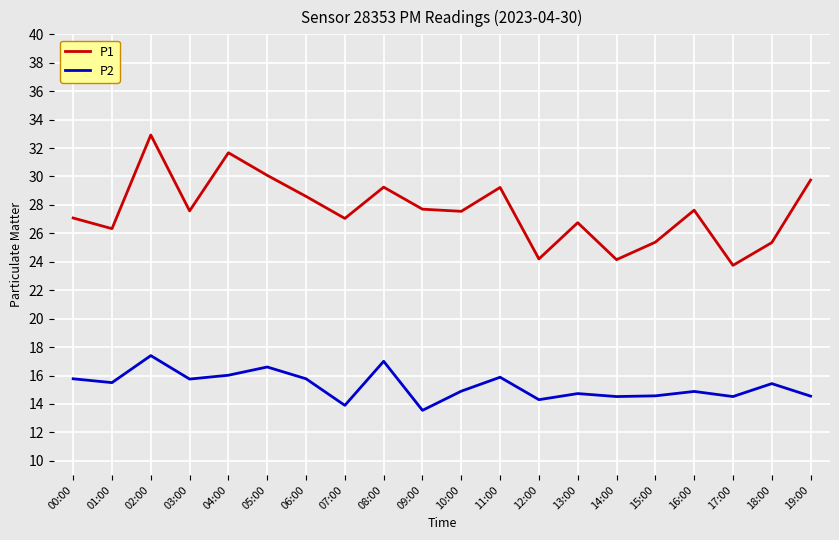

The P2 series shows 14.5 at 14:00. True or false?

True